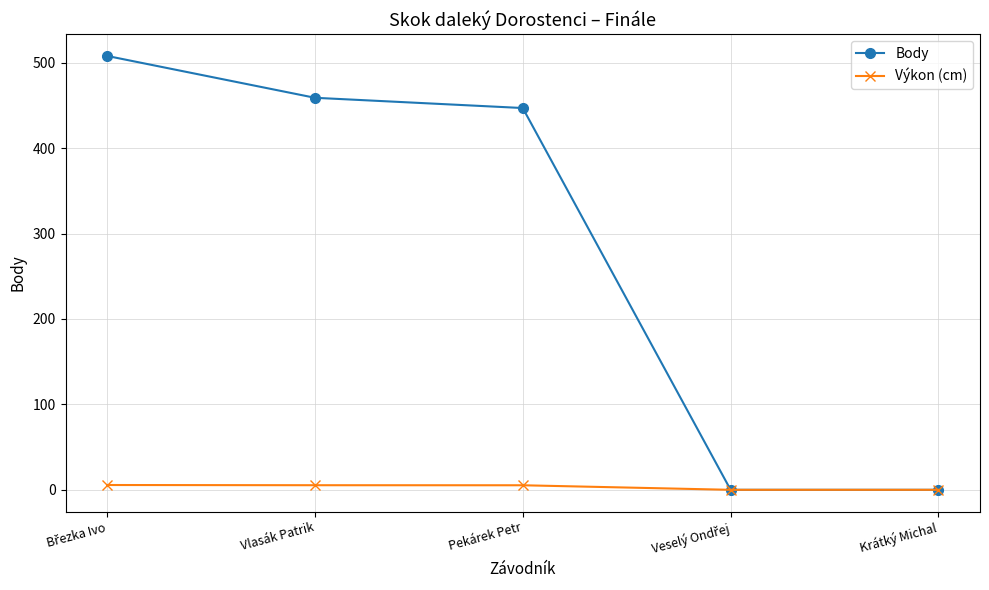

Is it true that Body equals 159.2 at Pekárek Petr?

False